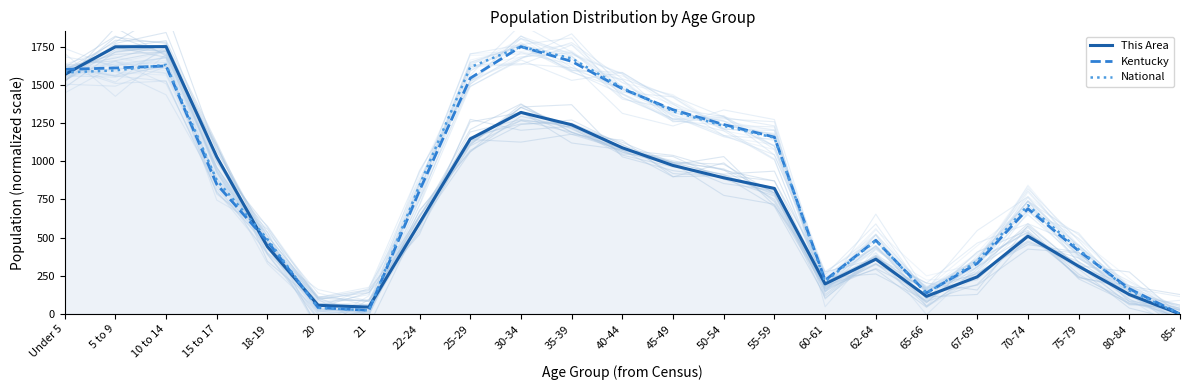

Between which two adjacent categories do This Area and National first intersect?

Under 5 and 5 to 9